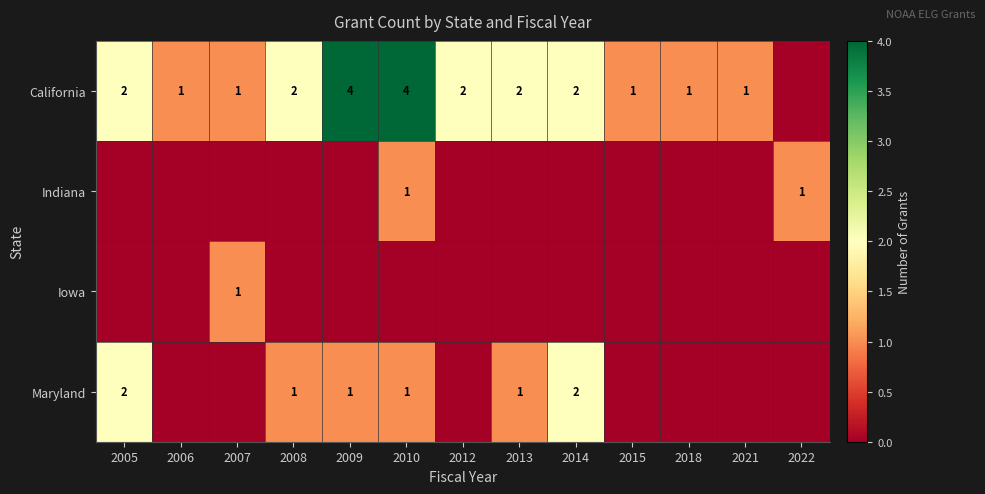

What is the sum of the California values at 2008 and 2014?

4